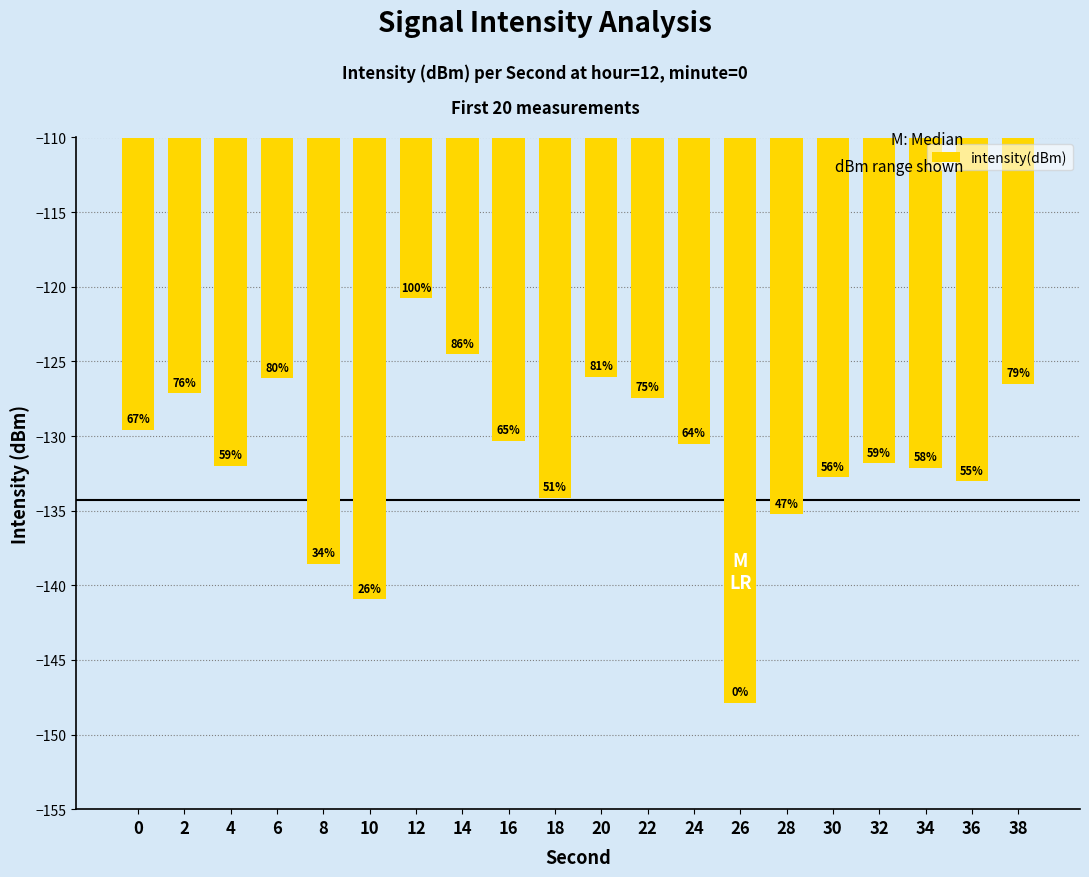

What value does the data have at 14?

-124.5